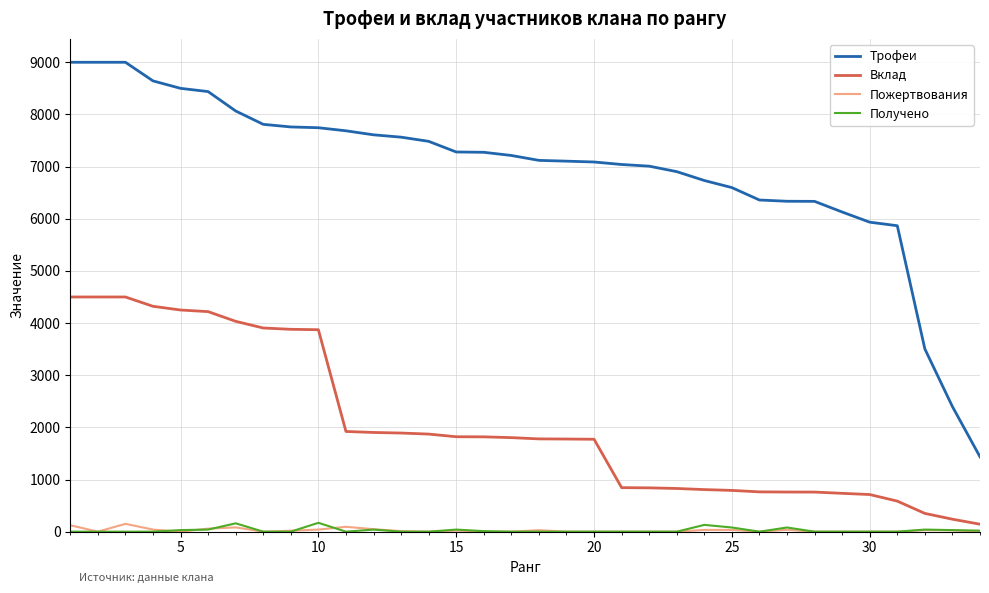

How many lines are shown in the chart?

4